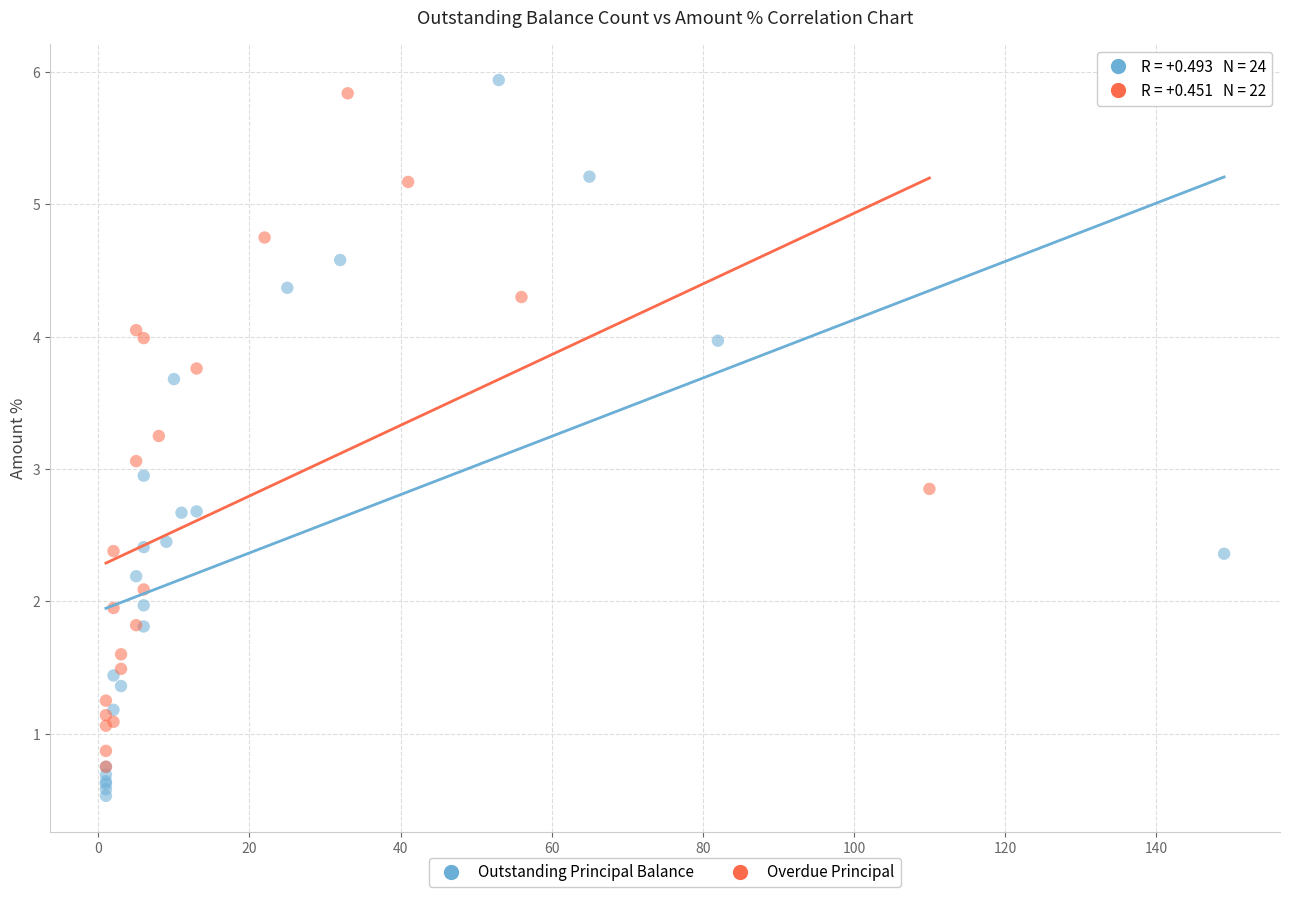

Which series has the largest Y range (max minus min)?

Outstanding Principal Balance